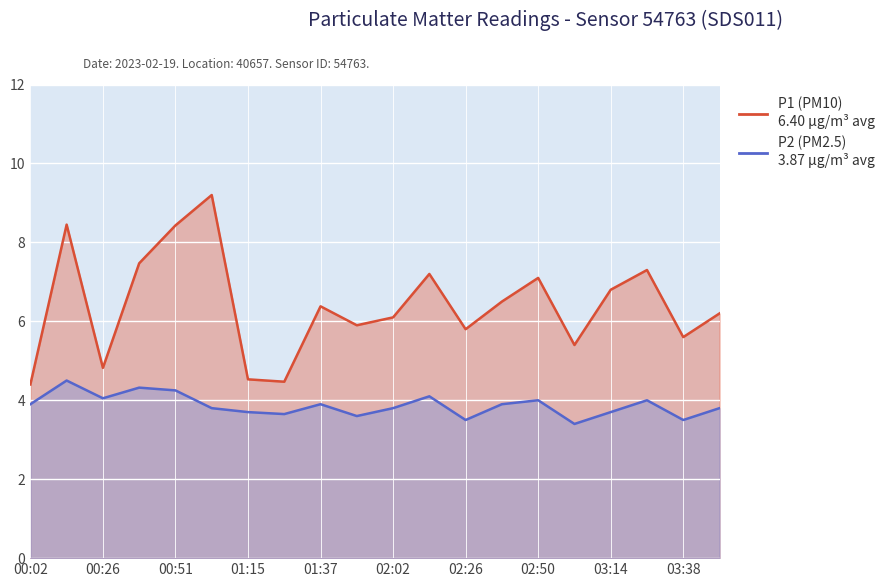

What position from the left is 02:02?

11